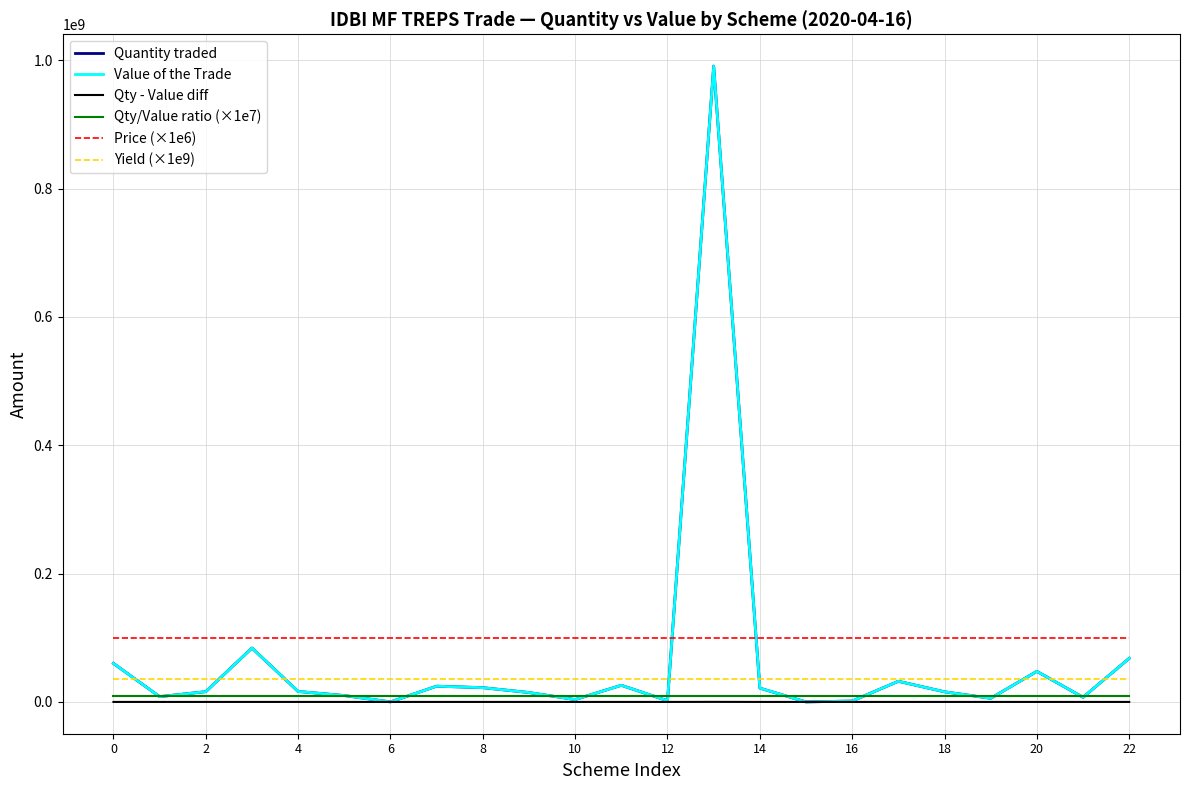

What is the maximum value shown in the chart?

990834334.0